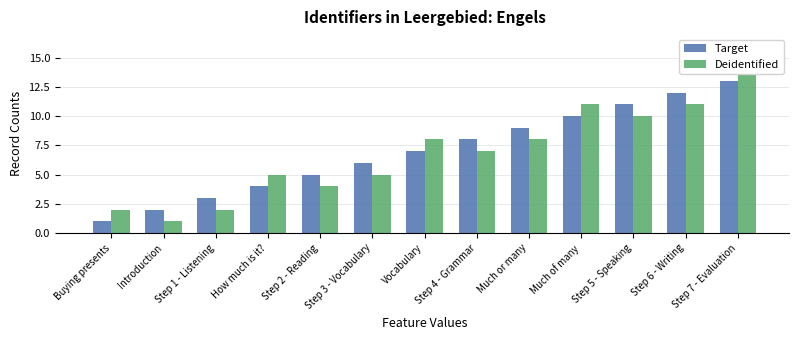

The value of Target at Much or many is 16. True or false?

False